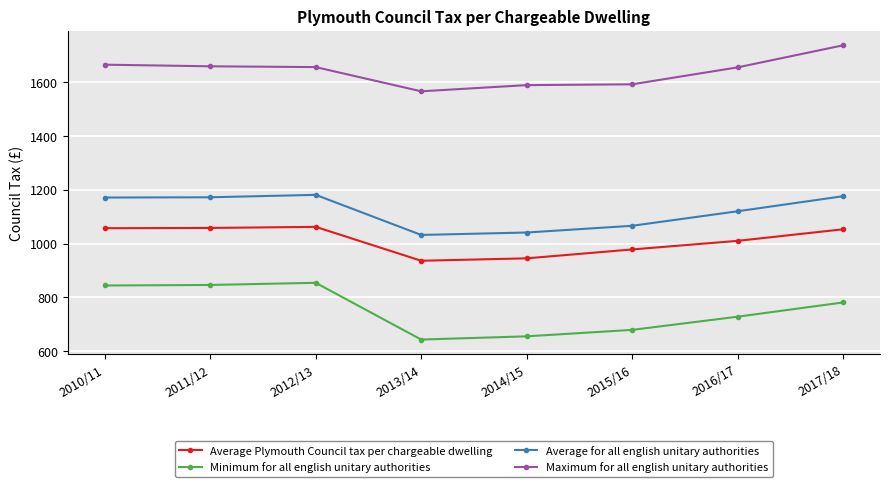

In Average for all english unitary authorities, how many points are higher than both neighbors (excluding endpoints)?

1